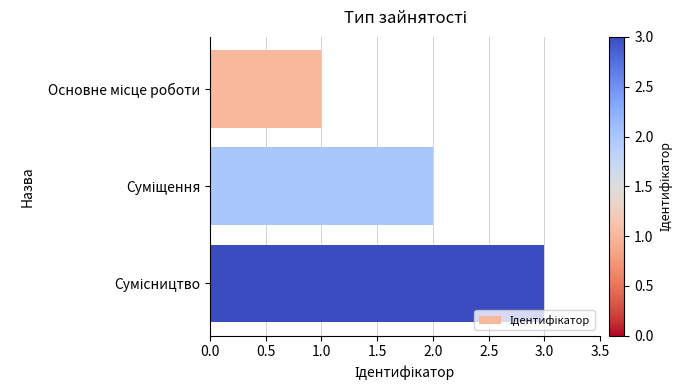

How many values are between 1 and 3?

3